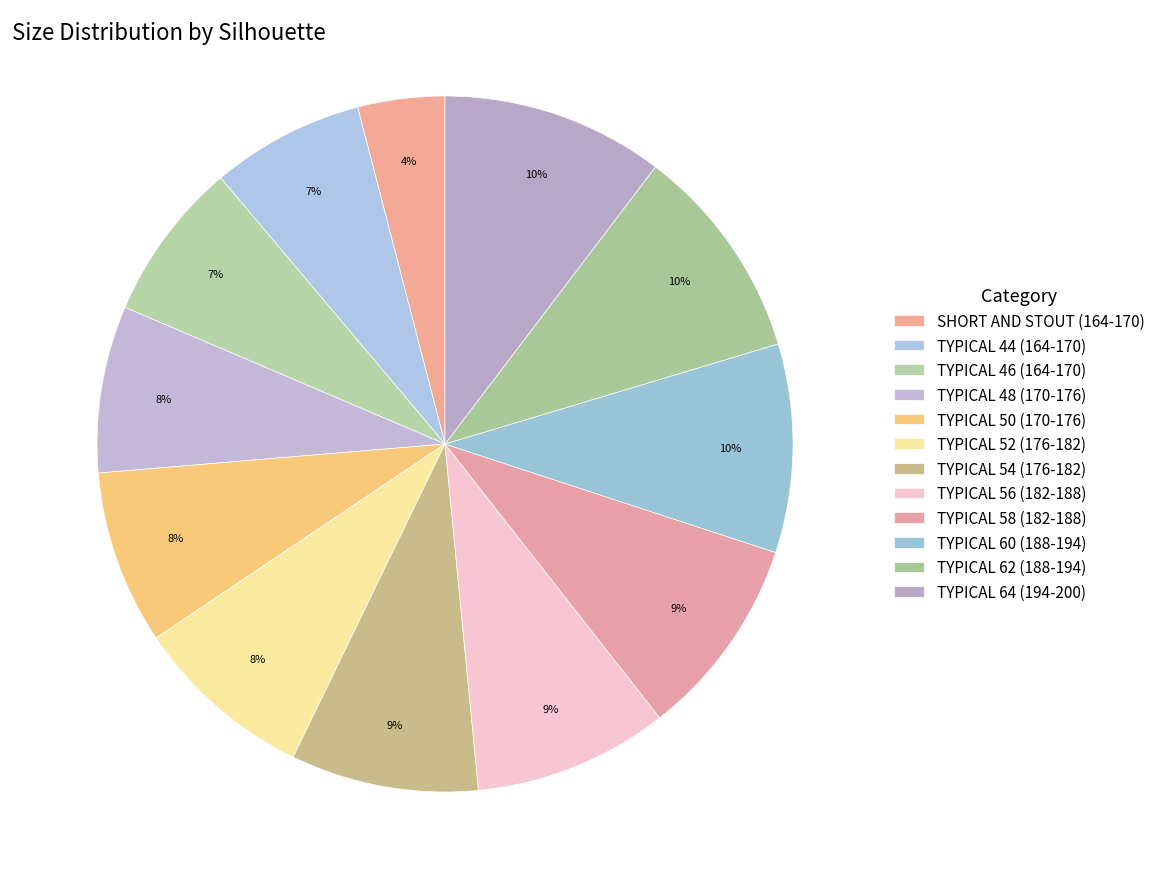

Does TYPICAL 56 (182-188) account for over 50% of the chart?

No